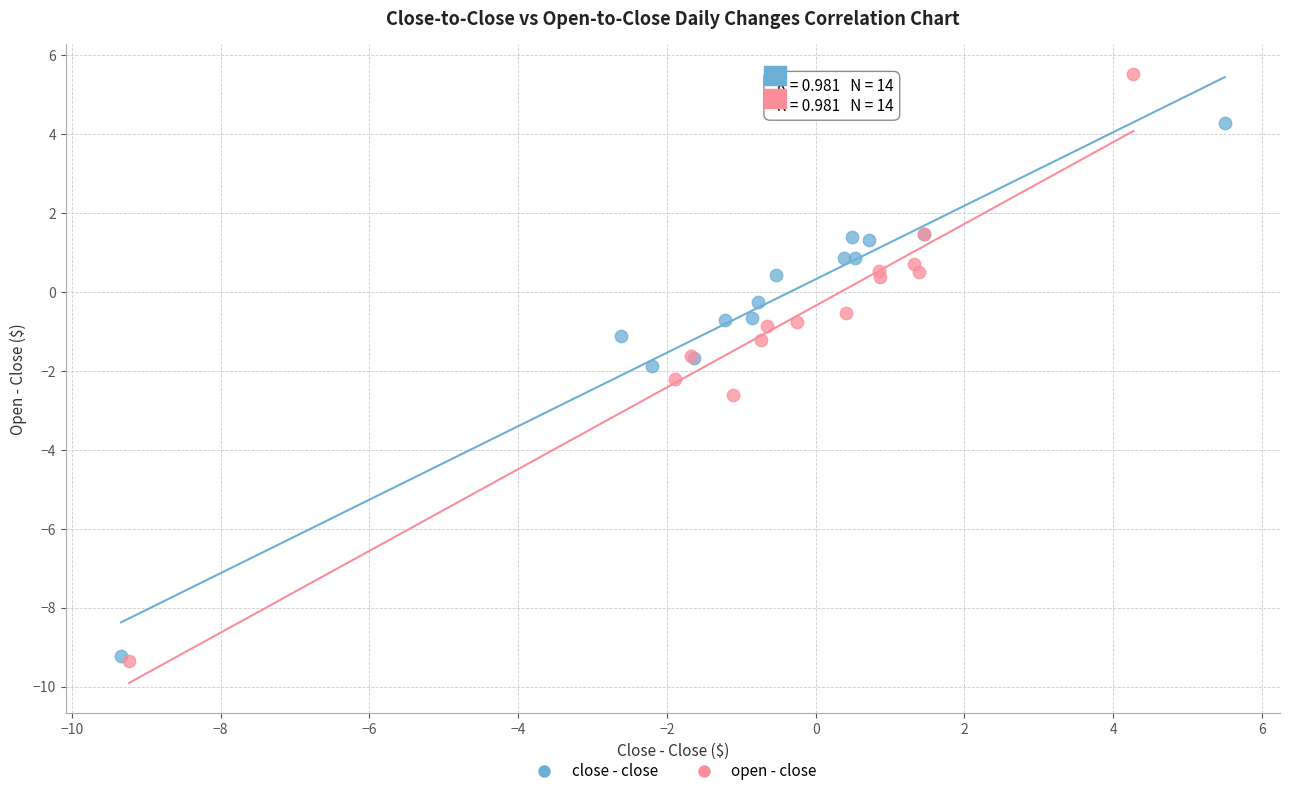

Which series contains the highest Y value?

open - close